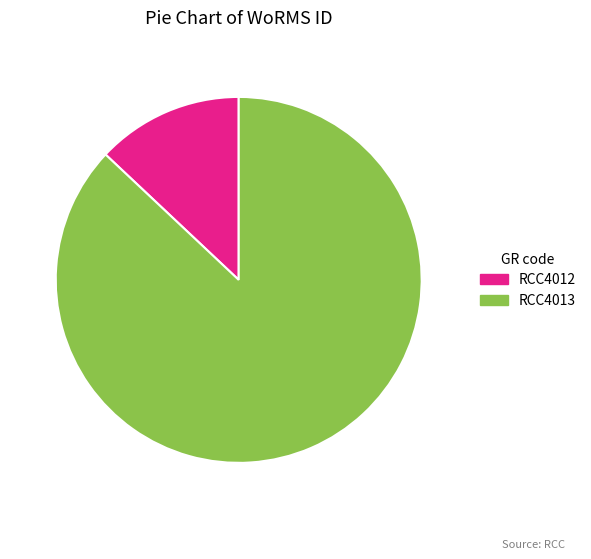

Between RCC4012 and RCC4013, which is larger?

RCC4013